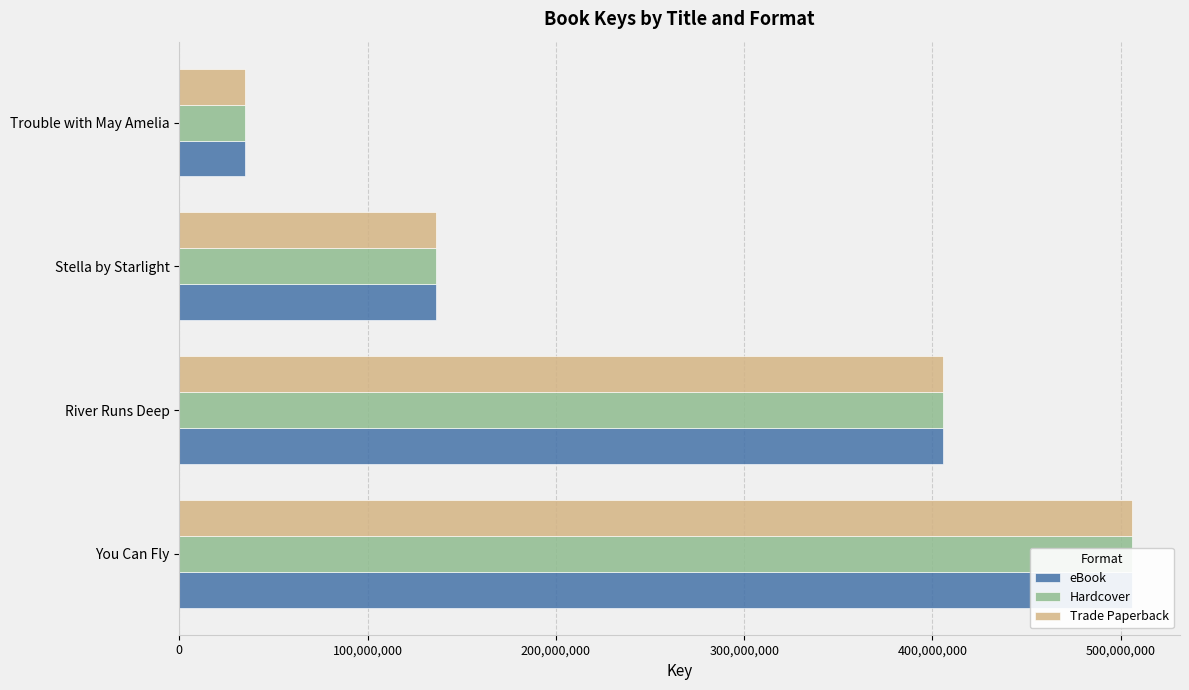

How many data points in Trade Paperback are above 405680659?

1